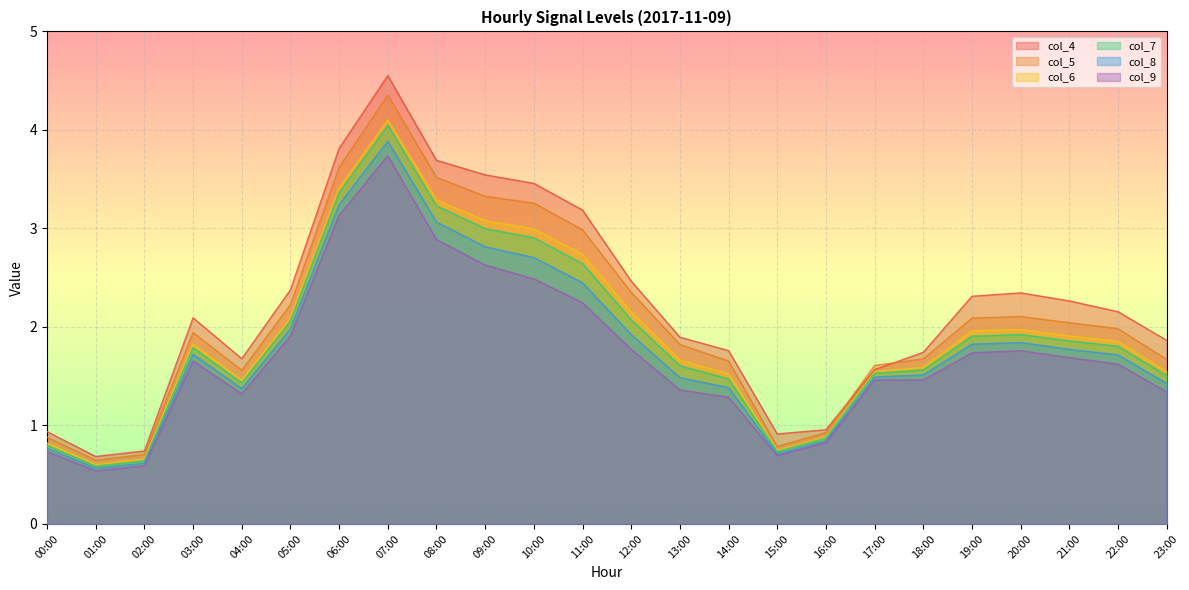

What is the label of the 20th point from the left?

19:00